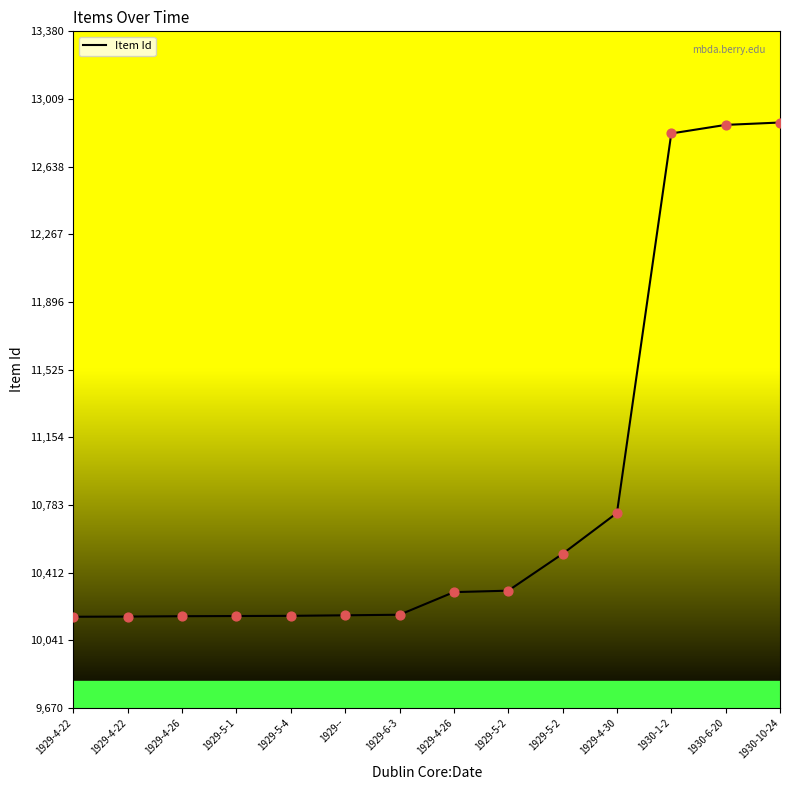

Which has a higher value, 1930-1-2 or 1929--?

1930-1-2